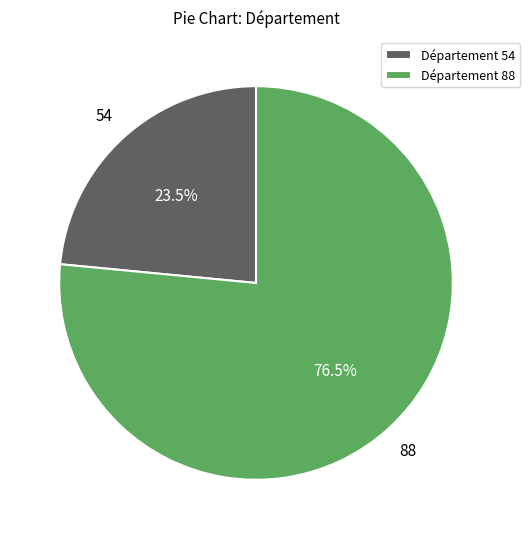

What percentage is NOT represented by Département 88?

23.5%